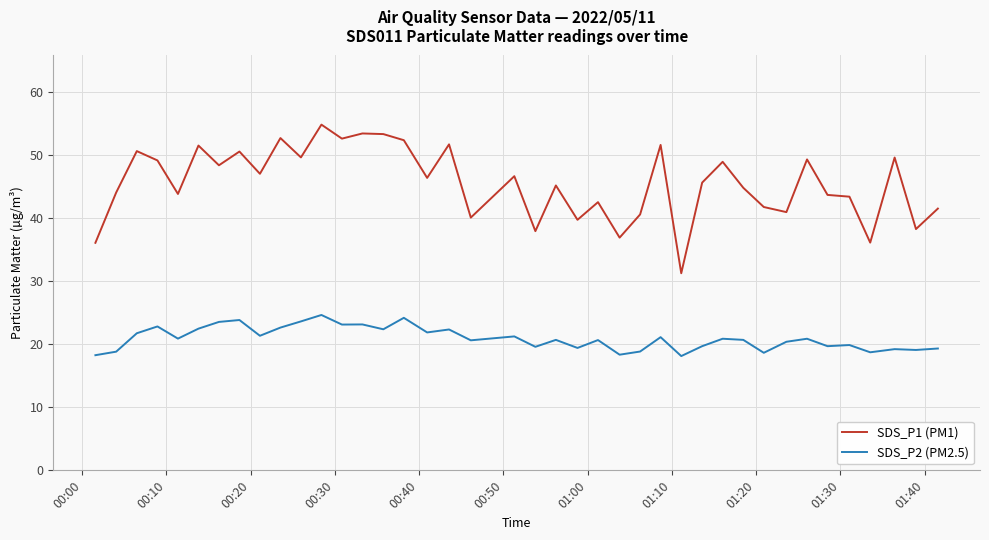

Which series has the largest total across all categories?

SDS_P1 (PM1)